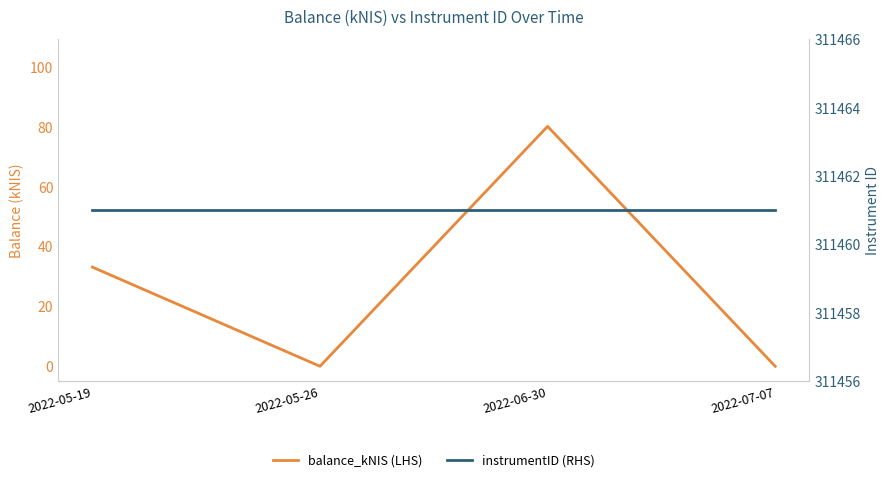

What is the minimum value for instrumentID (RHS)?

311461.0